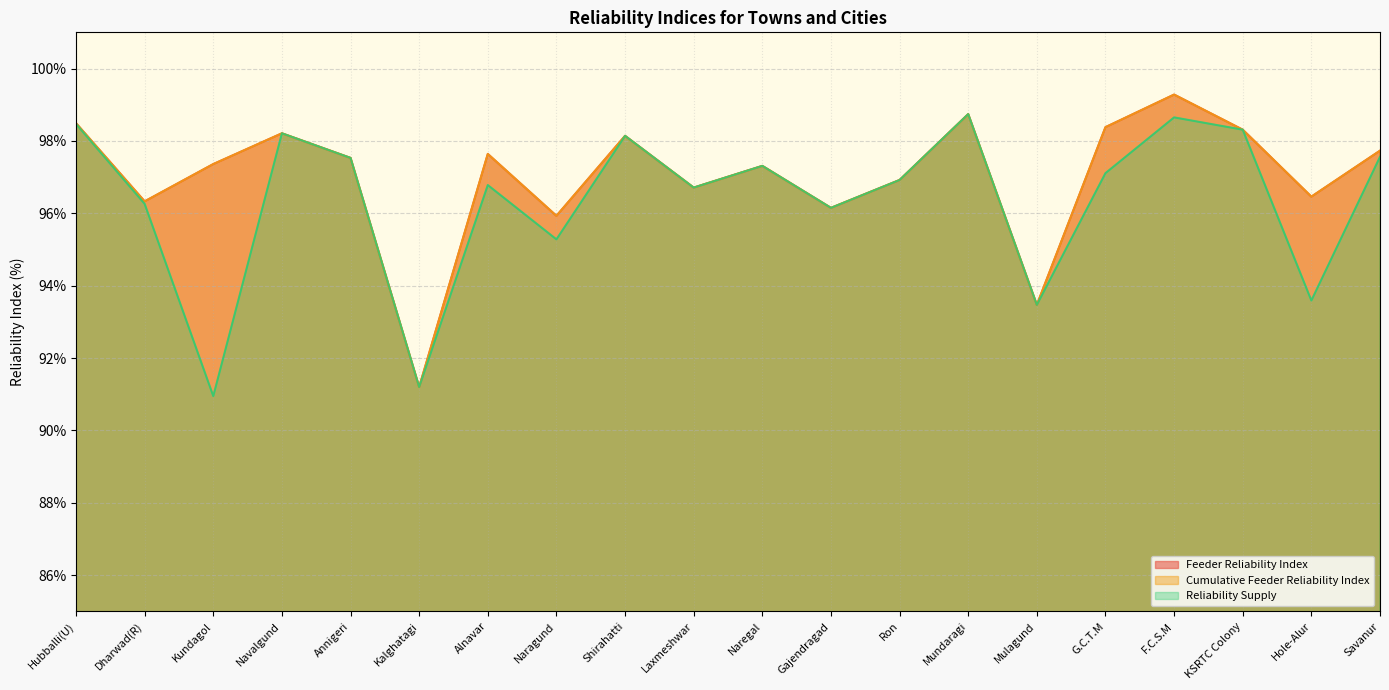

Count the number of categories in the chart.

20